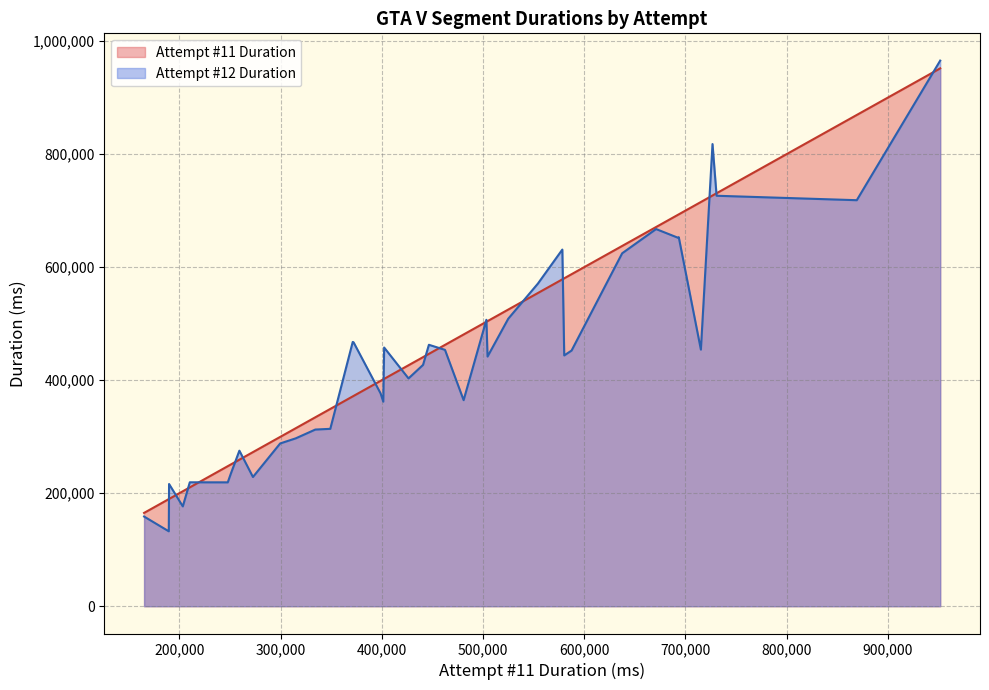

Which series has the largest range (max minus min)?

Attempt #12 Duration